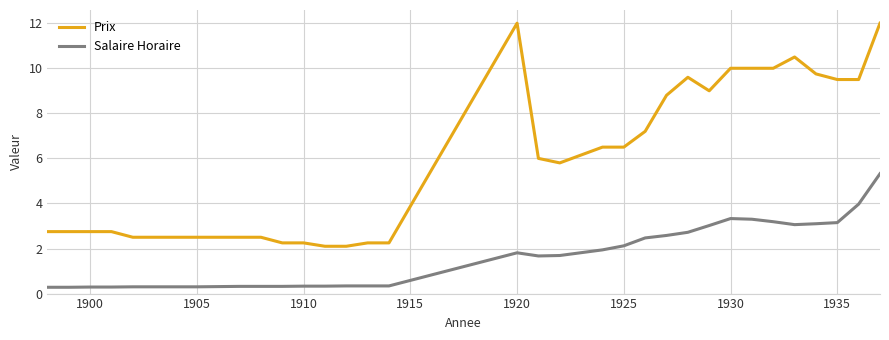

True or false: Prix and Salaire Horaire cross at least once.

False